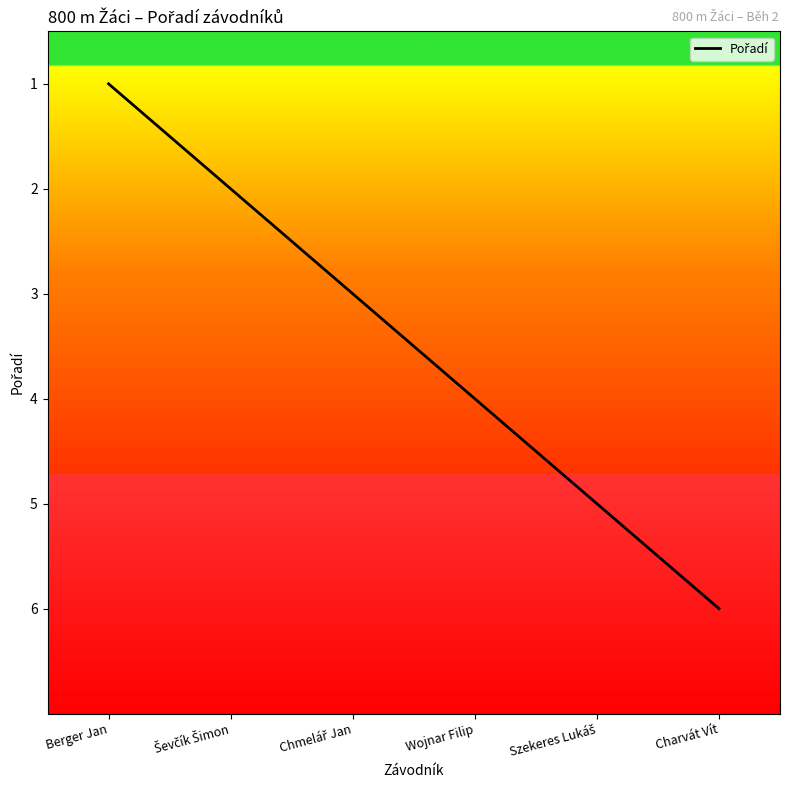

What is the change in value from Wojnar Filip to Charvát Vít?

+2